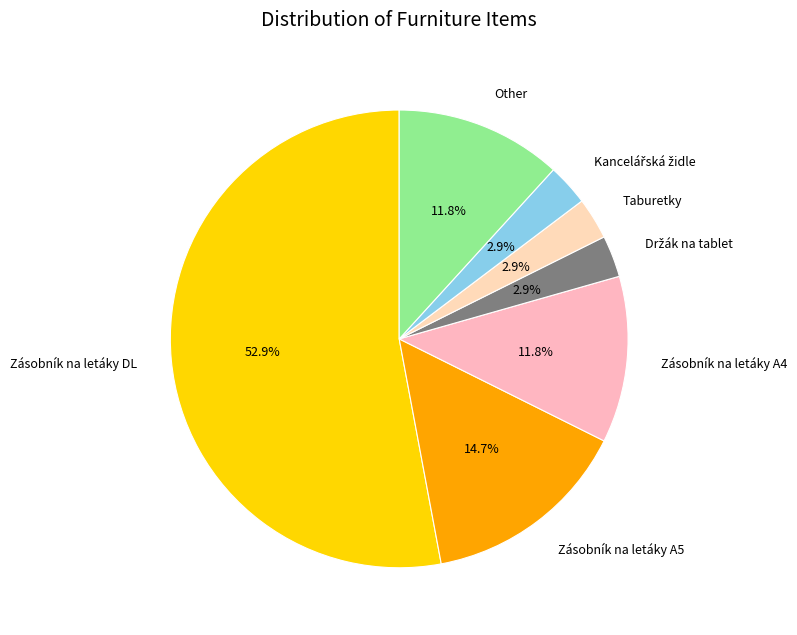

Do Zásobník na letáky A5 and Zásobník na letáky DL together represent more than half of the pie?

Yes